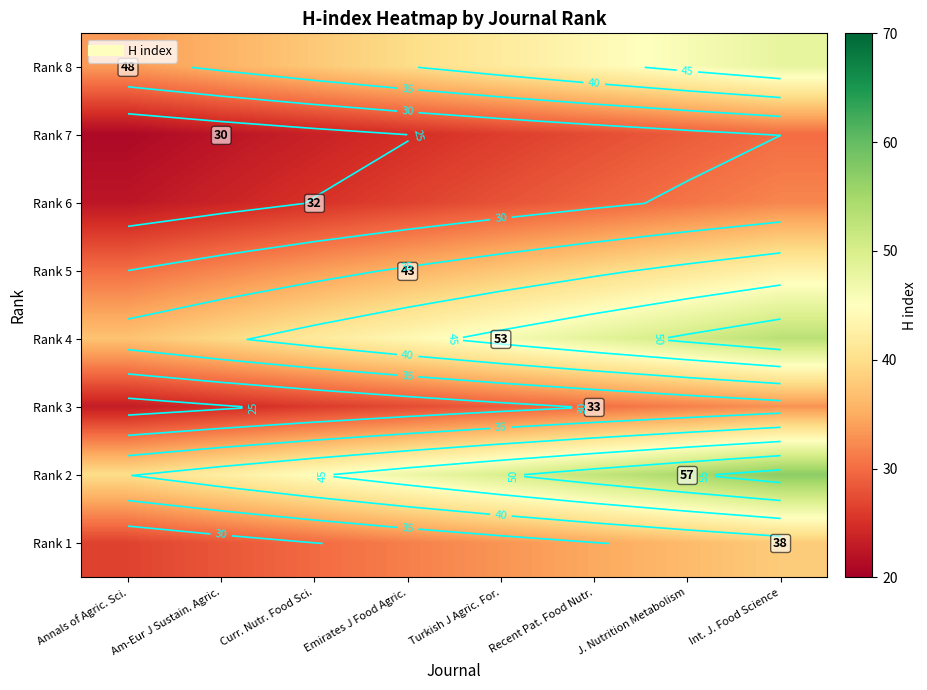

How many values in the Rank 1 series are below 33?

4